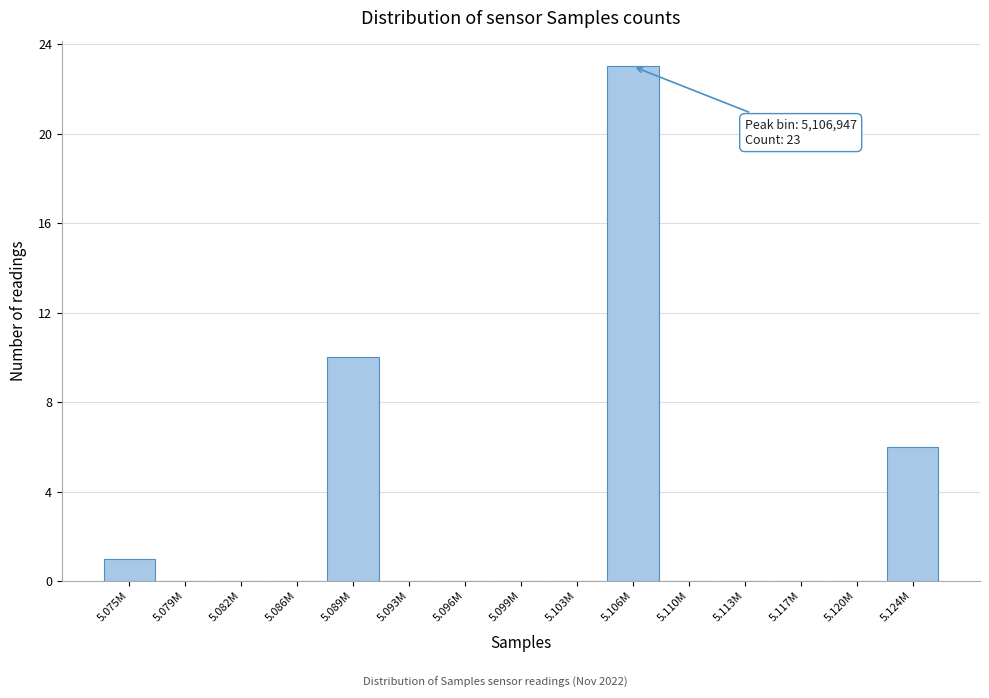

Reading left to right, extract all data points from this chart.

5.075M=1	5.079M=0	5.082M=0	5.086M=0	5.089M=10	5.093M=0	5.096M=0	5.099M=0	5.103M=0	5.106M=23	5.110M=0	5.113M=0	5.117M=0	5.120M=0	5.124M=6